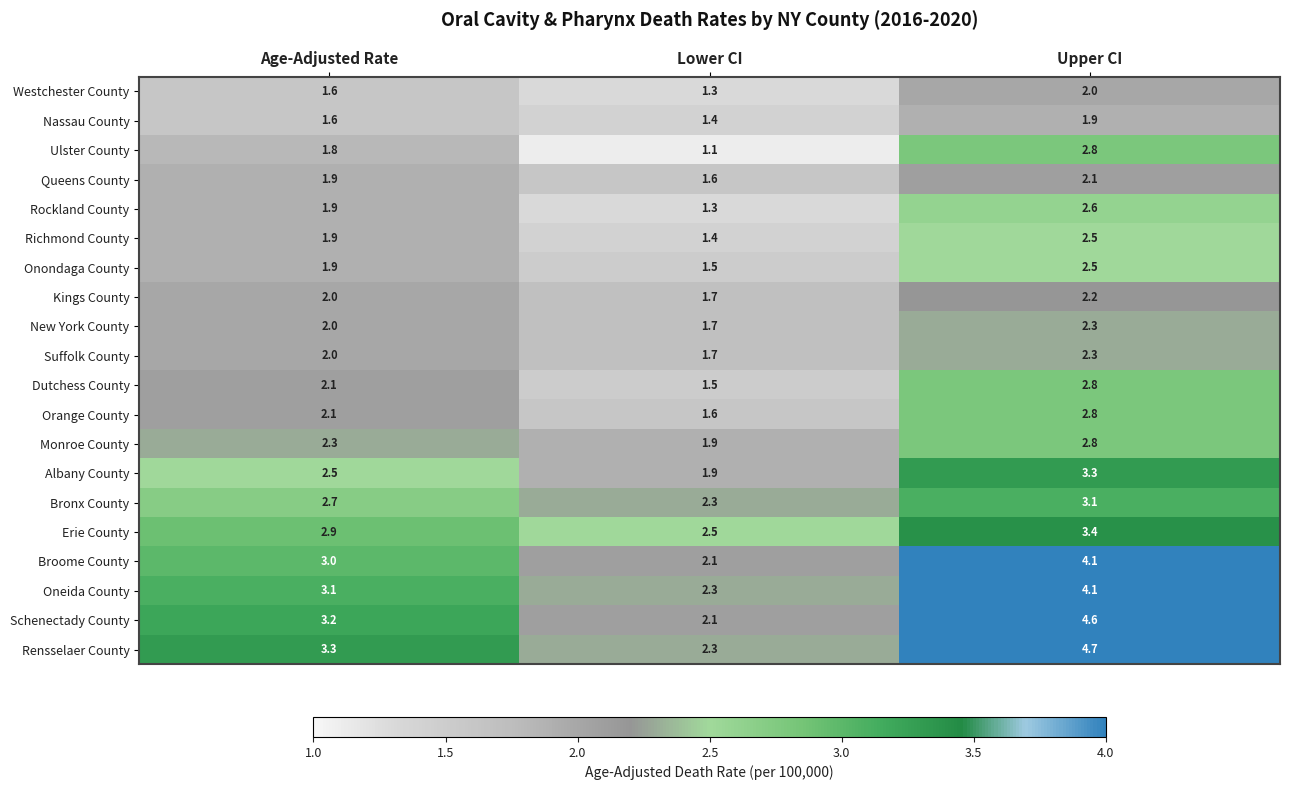

What is the sum of all Monroe County values?

7.0